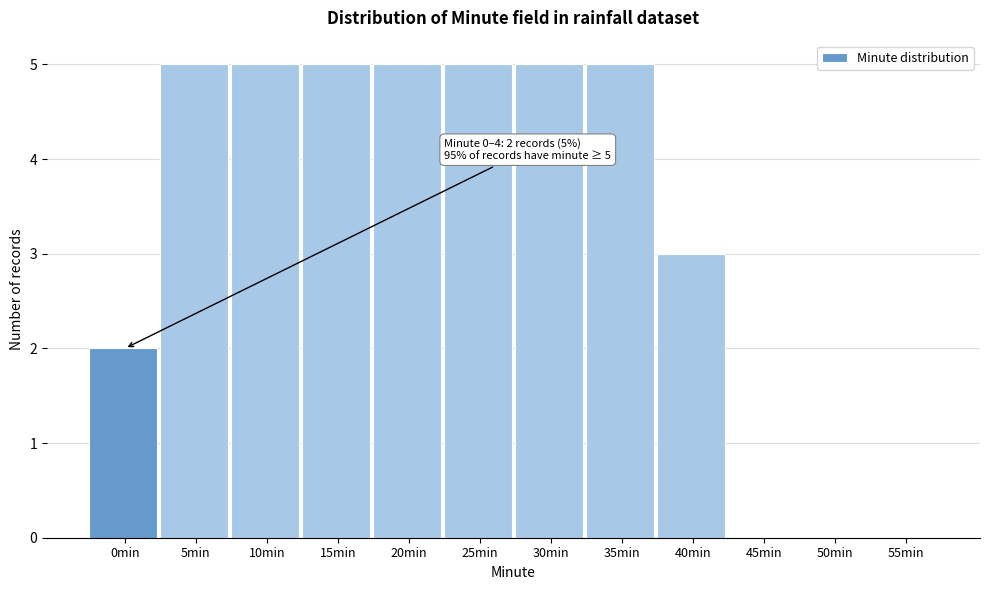

Reading right to left, what are all the values shown in this chart?

55min=0	50min=0	45min=0	40min=3	35min=5	30min=5	25min=5	20min=5	15min=5	10min=5	5min=5	0min=2